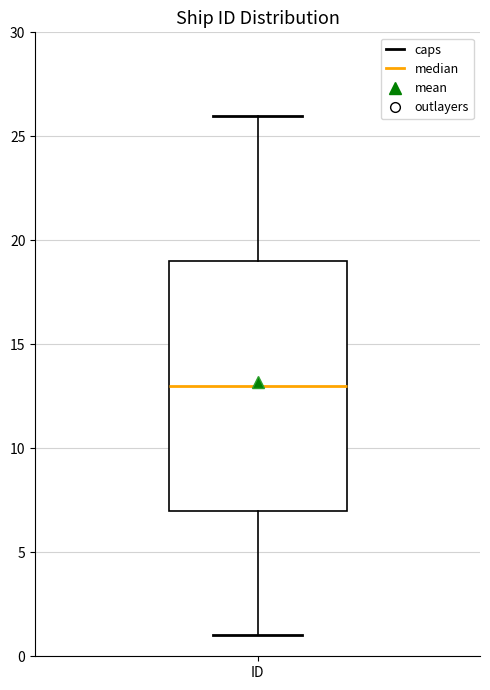

Where is the lower edge of the box for ID on the y-axis? The values are not printed on the chart, so give them approximately, as read against the axis.

7